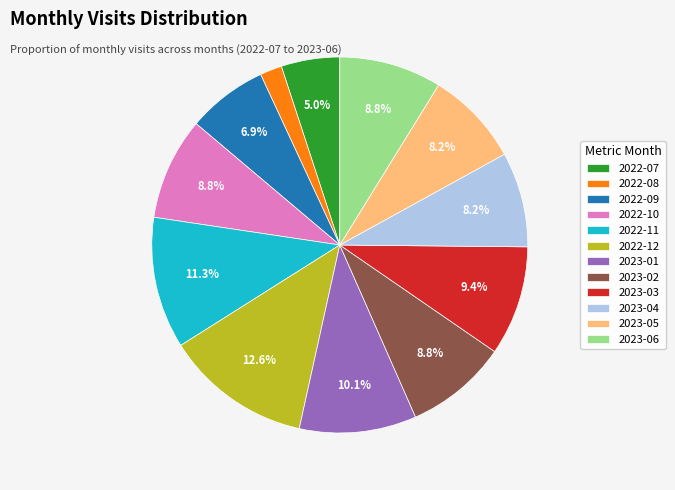

Is there a majority slice in this chart?

No